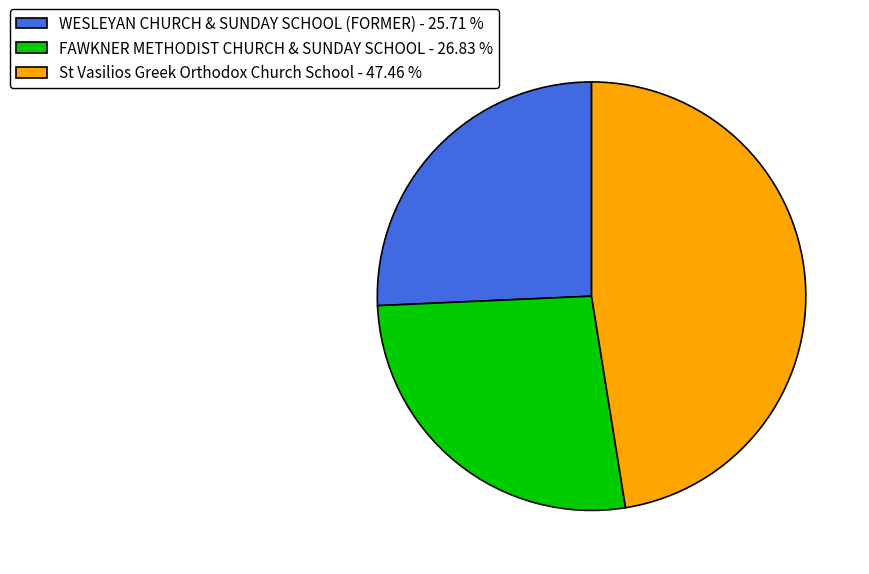

What is the ratio of the value at St Vasilios Greek Orthodox Church School - 47.46 % to the value at WESLEYAN CHURCH & SUNDAY SCHOOL (FORMER) - 25.71 %?

1.8